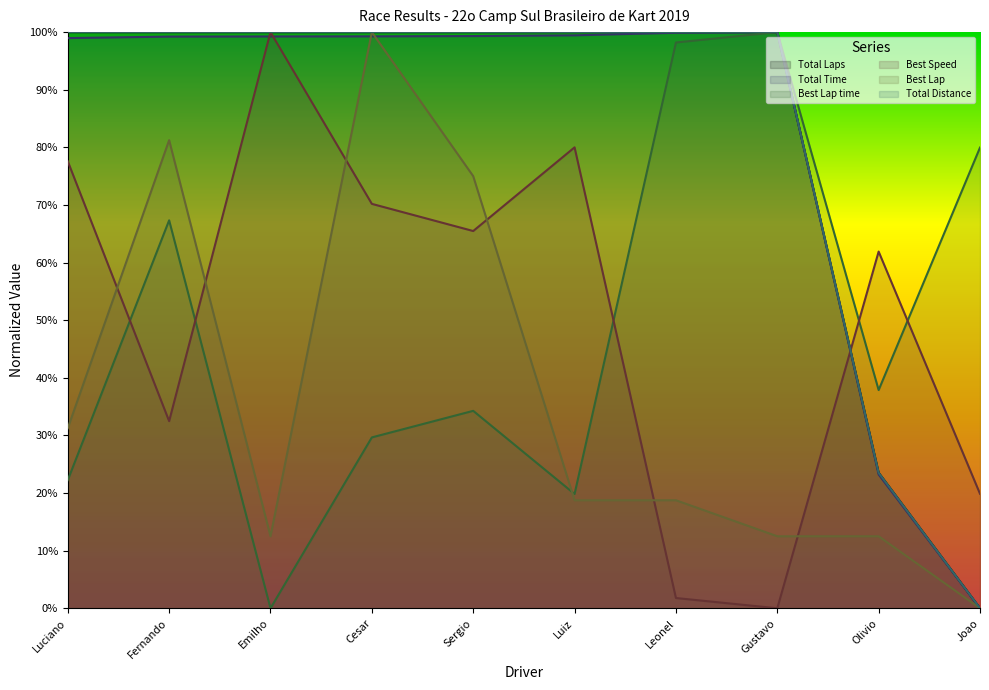

At how many categories does at least one series exceed 0?

10